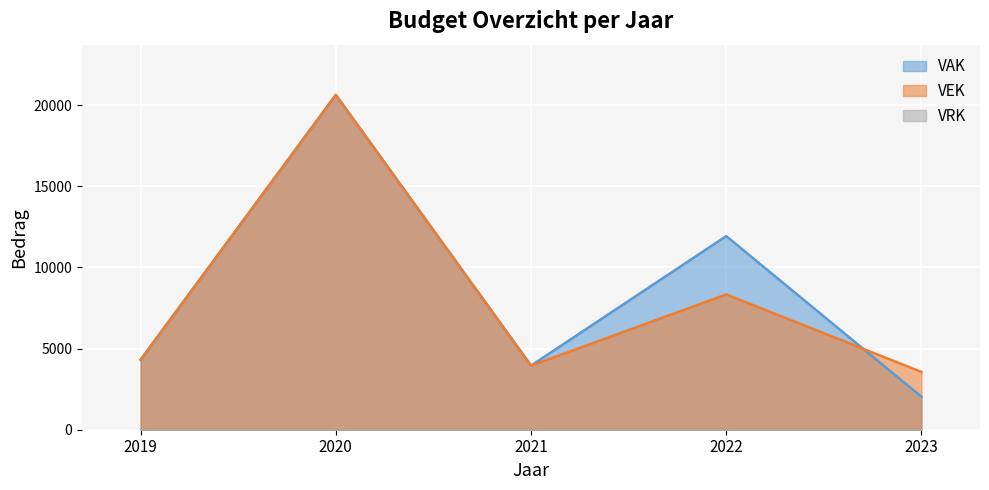

Rank the series at 2022 from lowest to highest value.

VEK, VAK